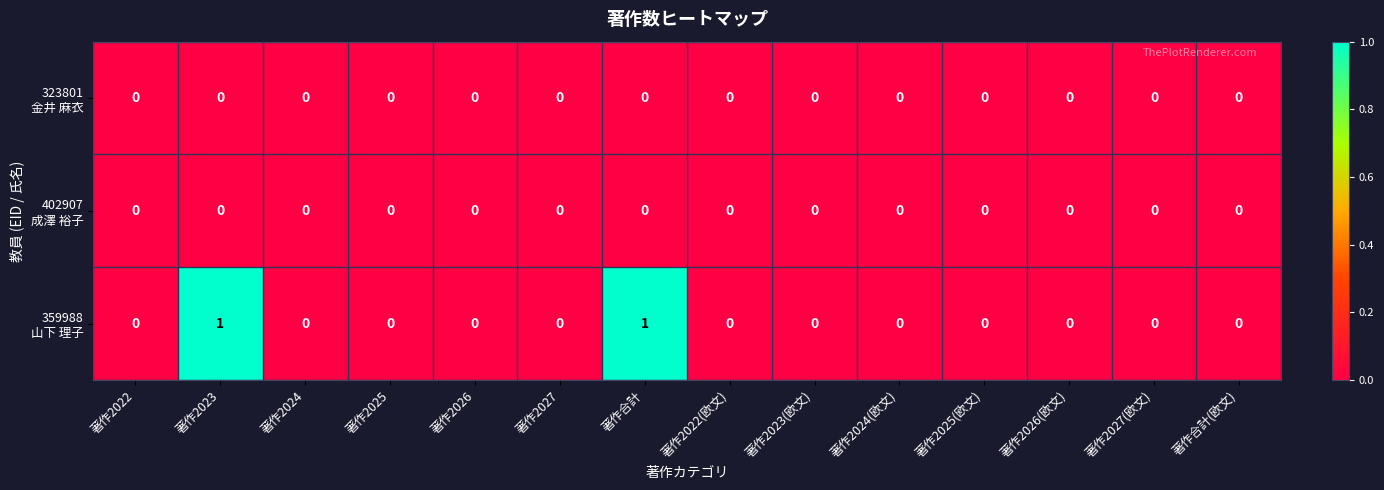

How many categories are shown in the chart?

14